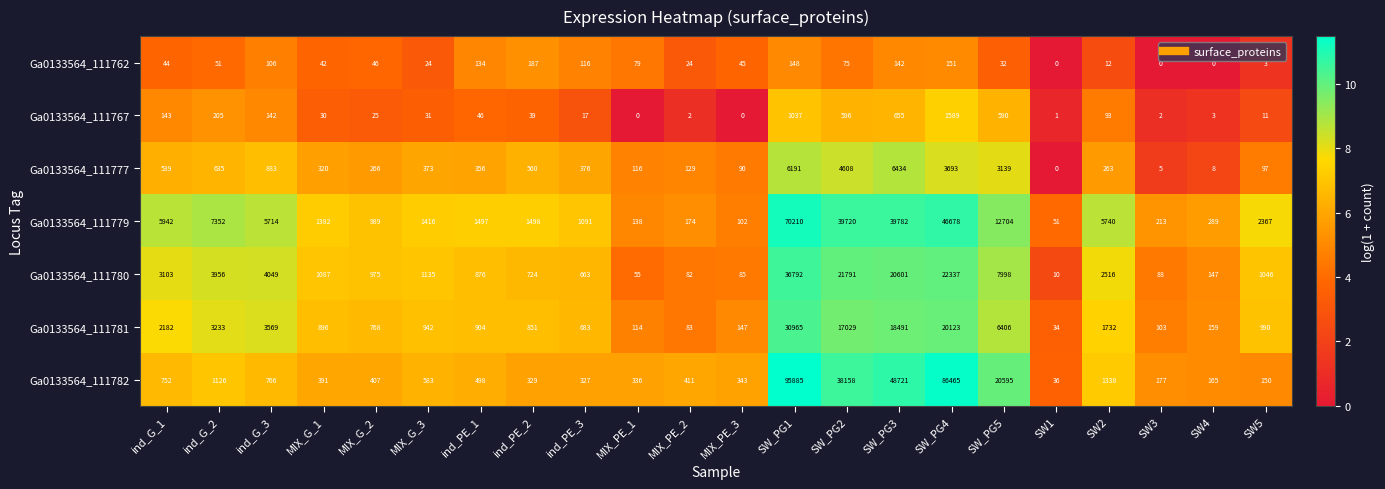

At which label does Ga0133564_111780 reach its minimum?

SW1